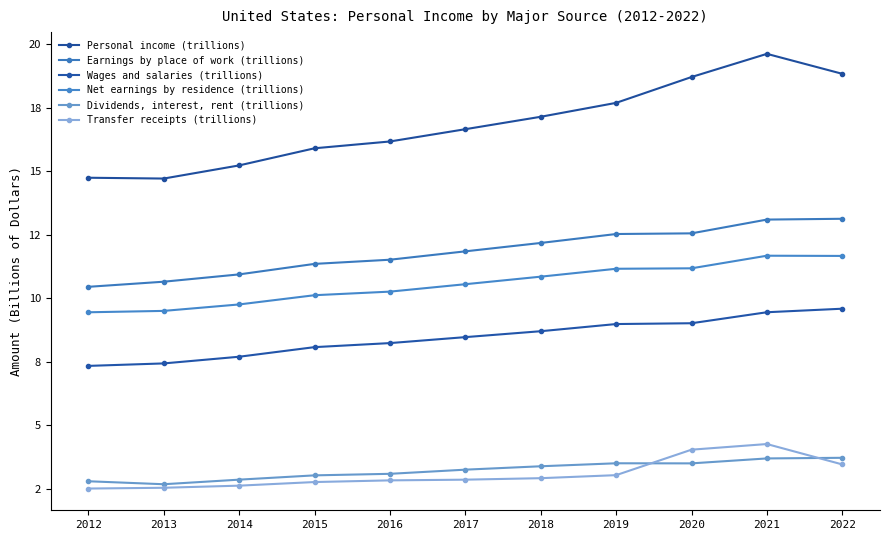

Reading right to left, extract all data points from this chart.

Personal income (trillions): 2022=18.8	2021=19.6	2020=18.7	2019=17.7	2018=17.1	2017=16.7	2016=16.2	2015=15.9	2014=15.2	2013=14.7	2012=14.7
Earnings by place of work (trillions): 2022=13.1	2021=13.1	2020=12.6	2019=12.5	2018=12.2	2017=11.8	2016=11.5	2015=11.4	2014=10.9	2013=10.7	2012=10.5
Wages and salaries (trillions): 2022=9.6	2021=9.4	2020=9.0	2019=9.0	2018=8.7	2017=8.5	2016=8.2	2015=8.1	2014=7.7	2013=7.4	2012=7.3
Net earnings by residence (trillions): 2022=11.7	2021=11.7	2020=11.2	2019=11.2	2018=10.9	2017=10.6	2016=10.3	2015=10.1	2014=9.8	2013=9.5	2012=9.4
Dividends, interest, rent (trillions): 2022=3.7	2021=3.7	2020=3.5	2019=3.5	2018=3.4	2017=3.2	2016=3.1	2015=3.0	2014=2.9	2013=2.7	2012=2.8
Transfer receipts (trillions): 2022=3.5	2021=4.3	2020=4.0	2019=3.0	2018=2.9	2017=2.9	2016=2.8	2015=2.8	2014=2.6	2013=2.5	2012=2.5